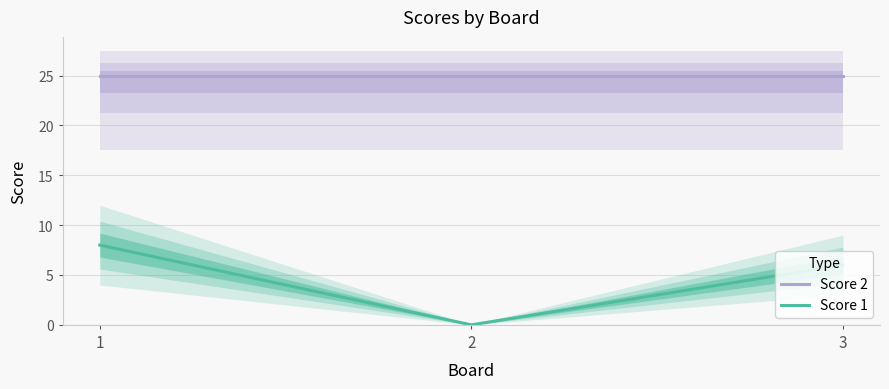

List the series in order of their peak value, lowest first.

Score 1, Score 2